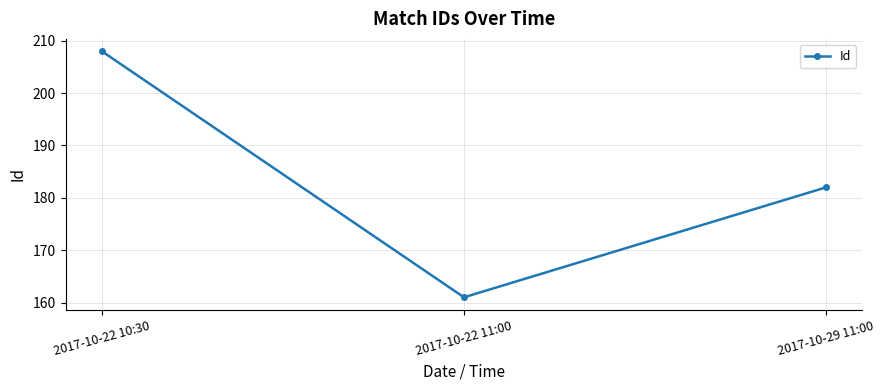

Rank the categories by value from lowest to highest.

2017-10-22 11:00, 2017-10-29 11:00, 2017-10-22 10:30